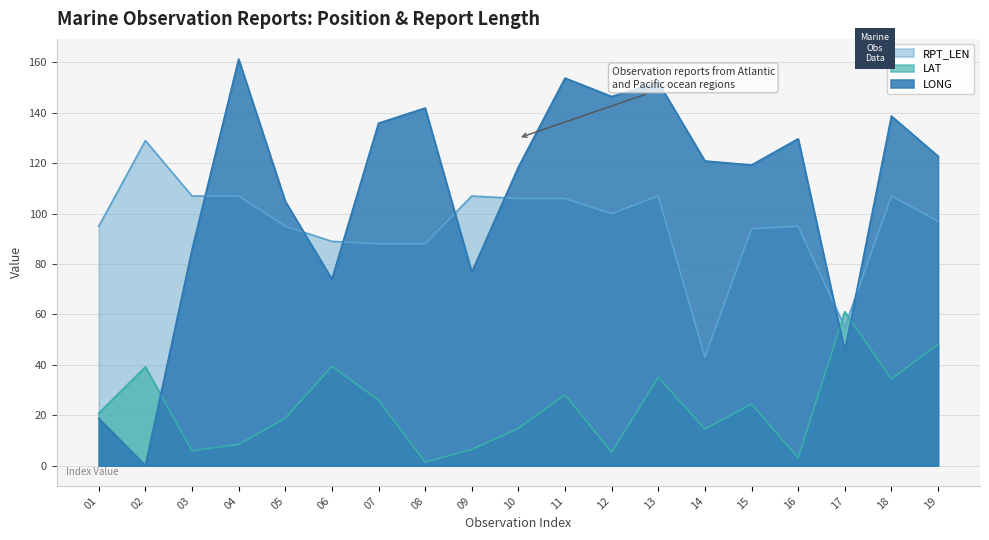

Is the value of LONG at 07 greater than the value of RPT_LEN at 12?

Yes